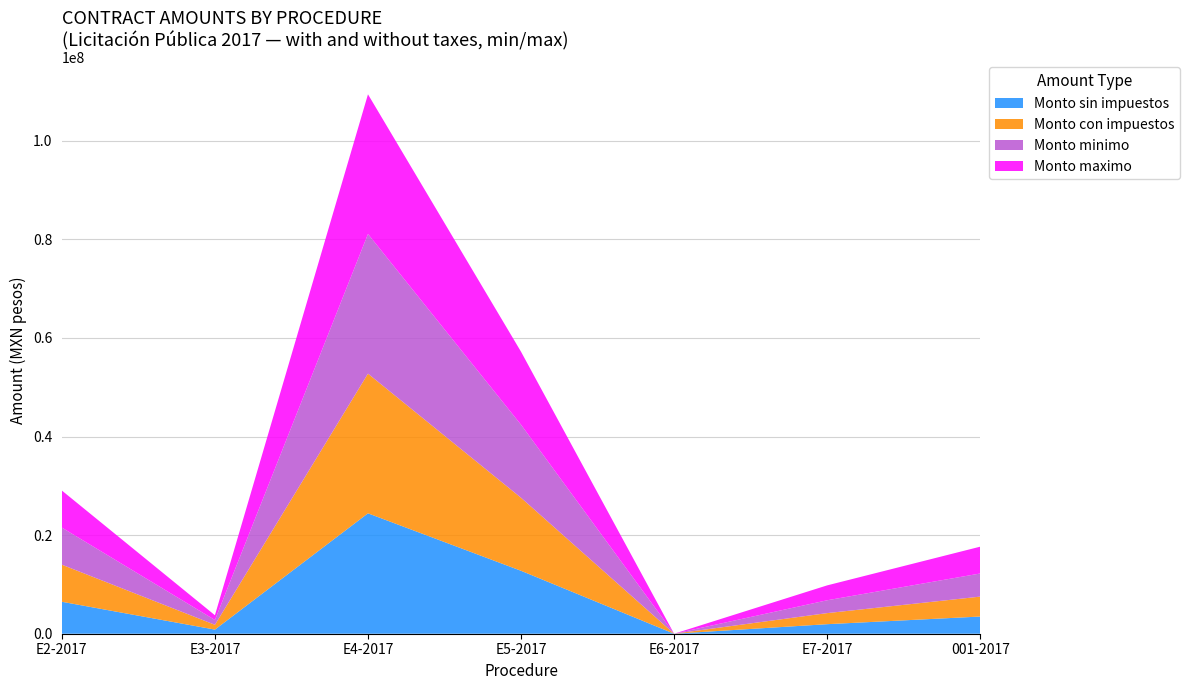

Reading right to left, extract all data points from this chart.

Monto sin impuestos: 3485095.9	1935580.7	0.0	12768132.6	24423685.0	836600.0	6482441.9
Monto con impuestos: 4042711.3	2245273.7	0.0	14811033.8	28331474.6	970456.0	7519632.5
Monto minimo: 4689545.1	2604517.4	0.0	14811033.8	28331474.6	970456.0	7519632.5
Monto maximo: 5439872.3	3021240.2	0.0	14811033.8	28331474.6	970456.0	7519632.5